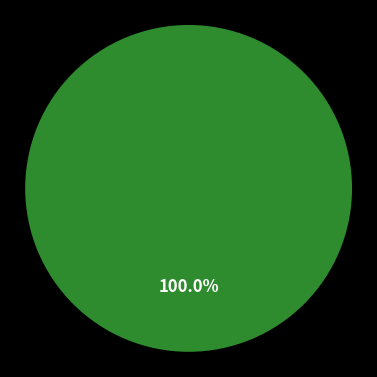

True or false: 14 accounts for 1% of the total.

False